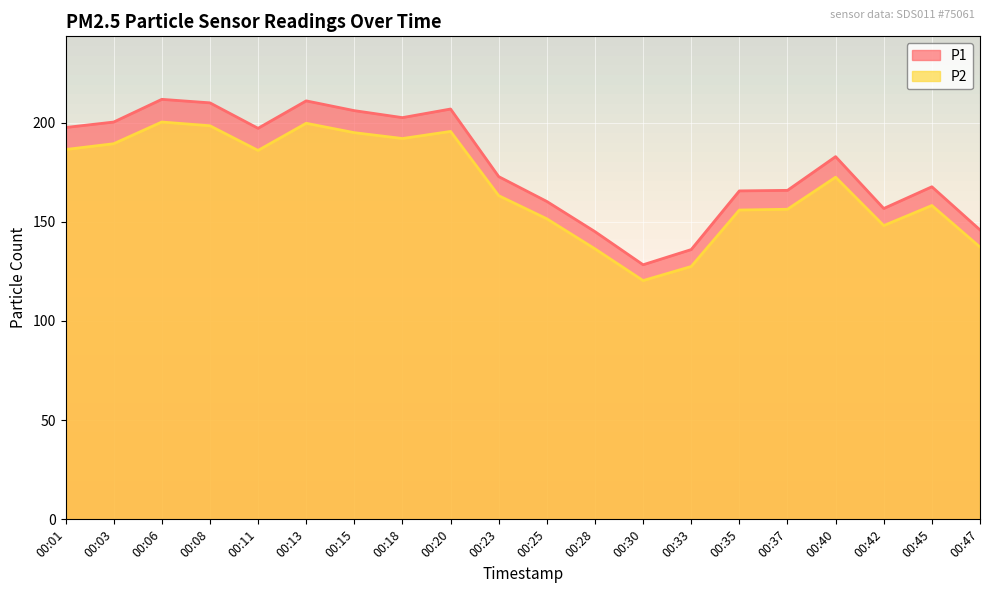

What is the difference between the highest and lowest values at 00:13?

11.3